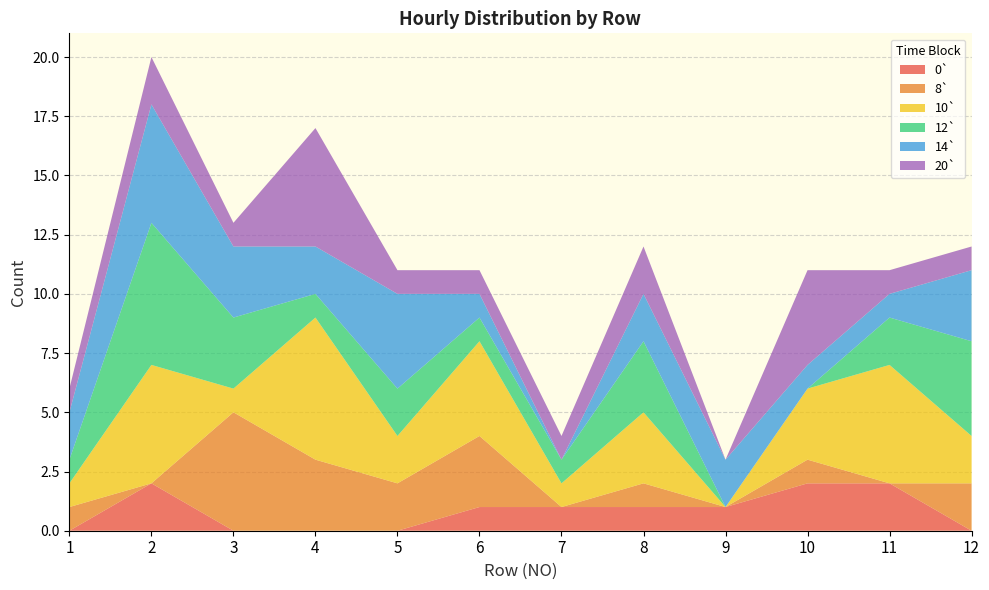

Reading left to right, extract all data points from this chart.

0`: 1=0	2=2	3=0	4=0	5=0	6=1	7=1	8=1	9=1	10=2	11=2	12=0
8`: 1=1	2=0	3=5	4=3	5=2	6=3	7=0	8=1	9=0	10=1	11=0	12=2
10`: 1=1	2=5	3=1	4=6	5=2	6=4	7=1	8=3	9=0	10=3	11=5	12=2
12`: 1=1	2=6	3=3	4=1	5=2	6=1	7=1	8=3	9=0	10=0	11=2	12=4
14`: 1=2	2=5	3=3	4=2	5=4	6=1	7=0	8=2	9=2	10=1	11=1	12=3
20`: 1=1	2=2	3=1	4=5	5=1	6=1	7=1	8=2	9=0	10=4	11=1	12=1